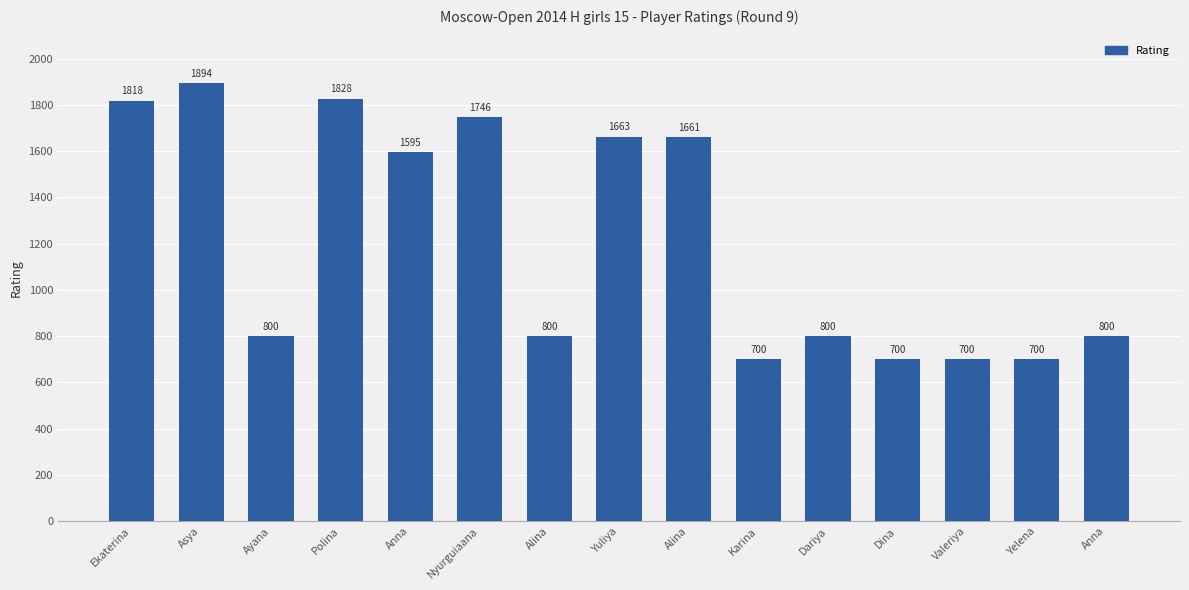

How many series are shown in this chart?

1